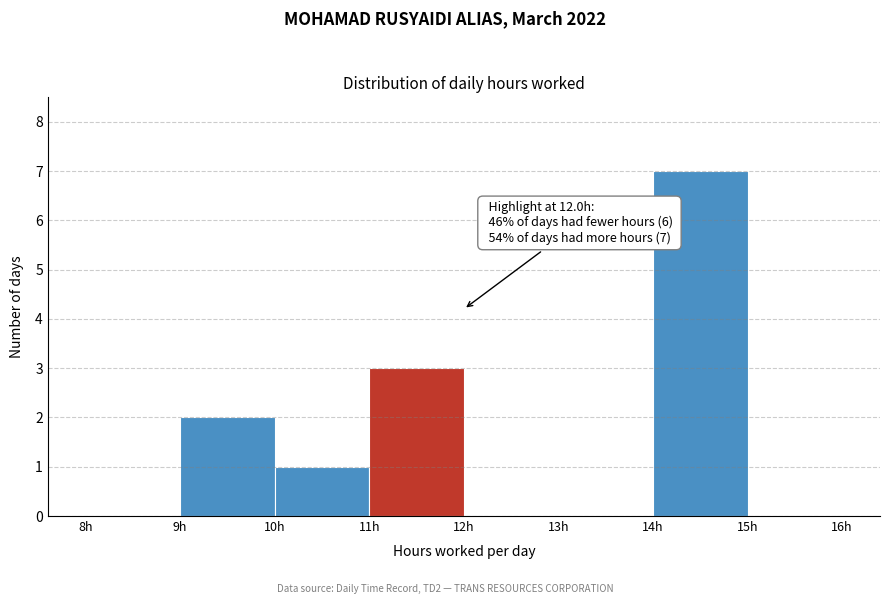

Over which range of the x-axis is the bar tallest?

14 to 15